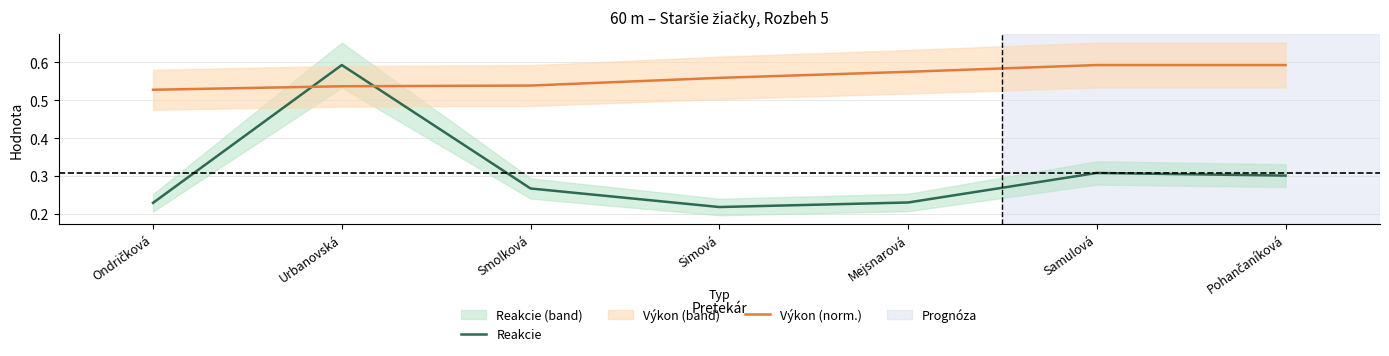

How many times do Reakcie and Výkon (norm.) cross each other?

2